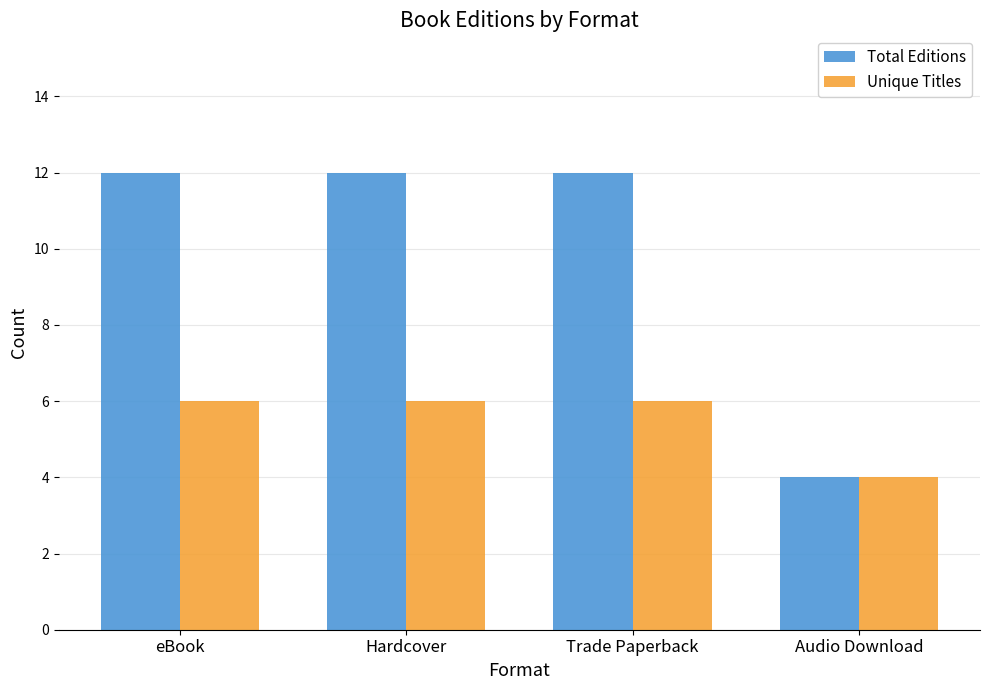

What is the difference between the maximum and minimum values in the Unique Titles series?

2